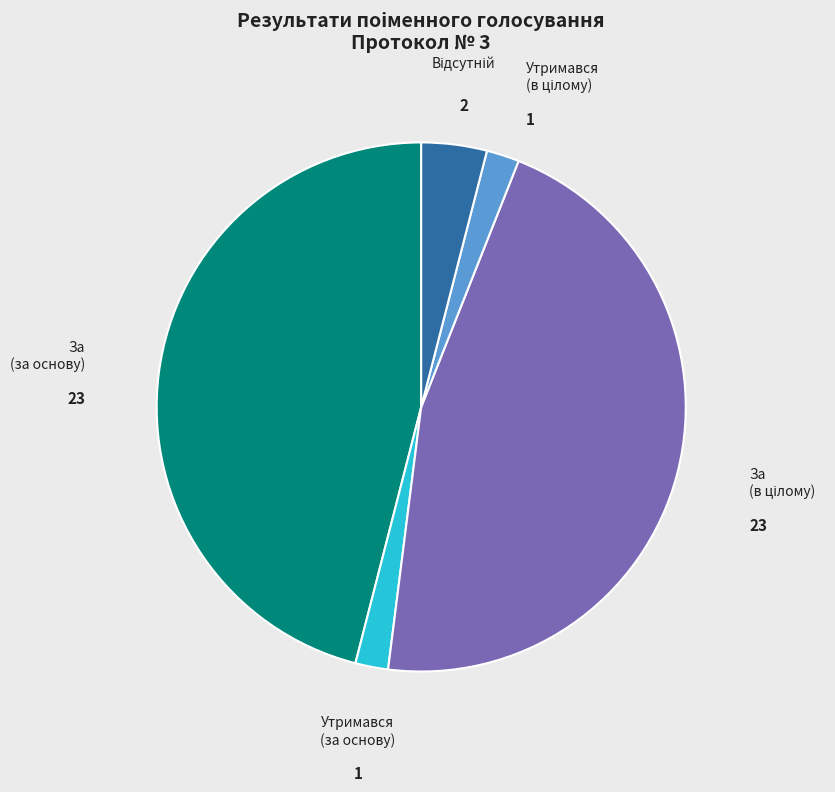

How many slices are in this pie chart?

5